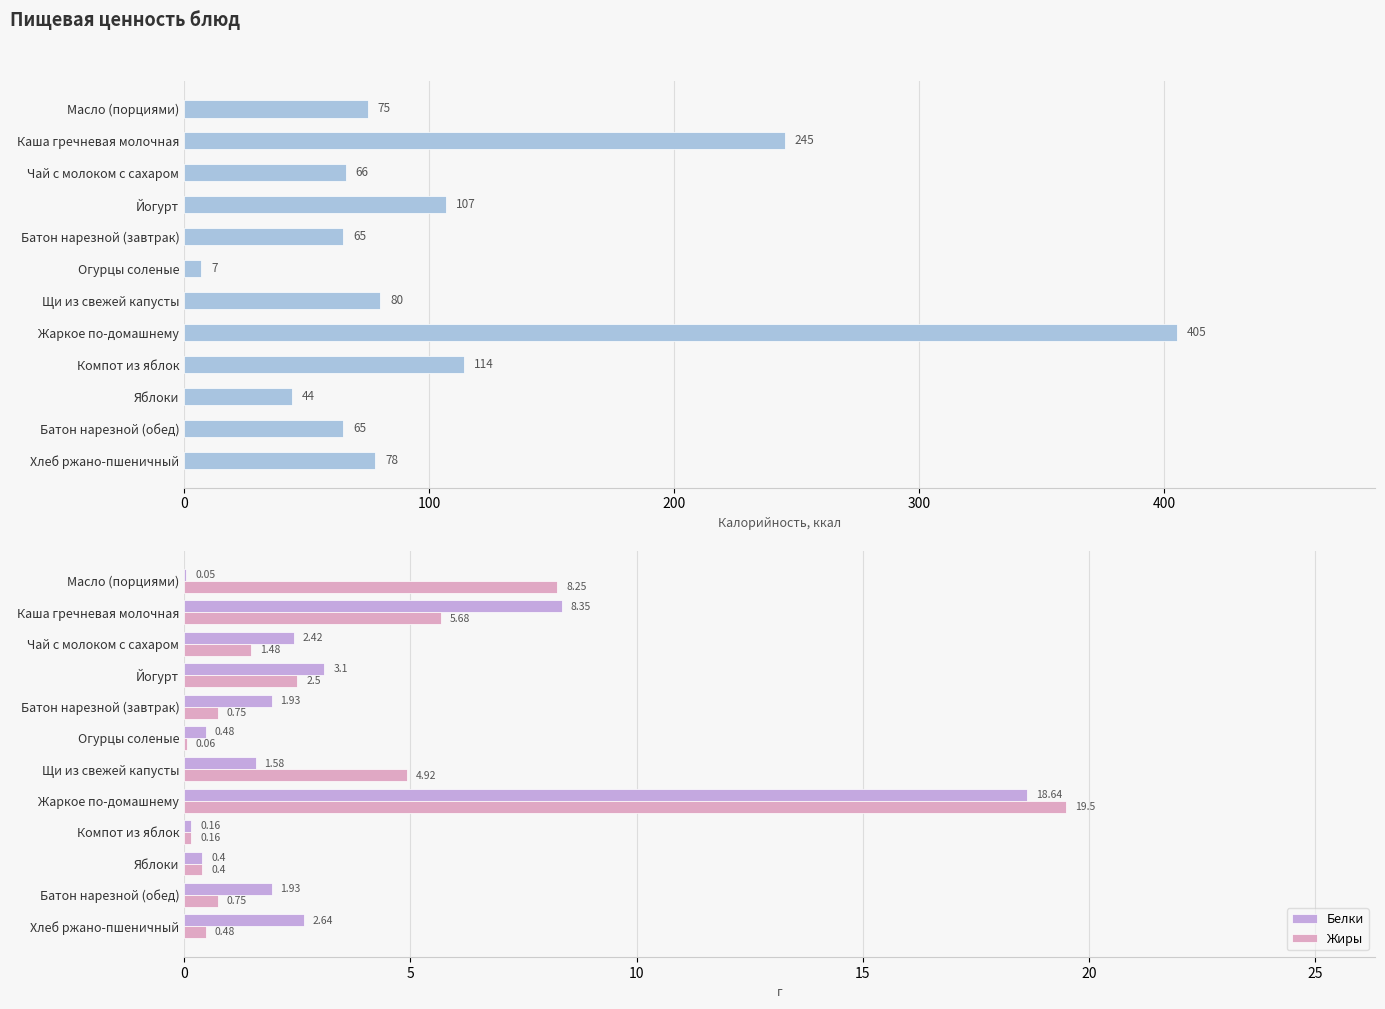

At Огурцы соленые, list the series in order from smallest to largest.

Жиры, Белки, Калорийность